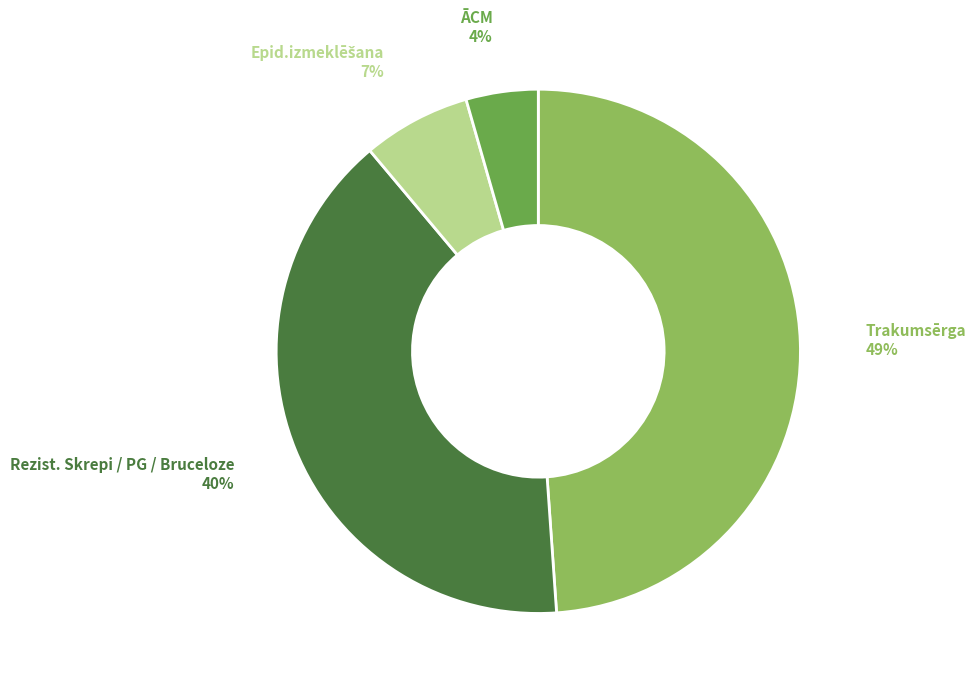

Do Trakumsērga and Rezist. Skrepi / PG / Bruceloze together represent more than half of the pie?

Yes